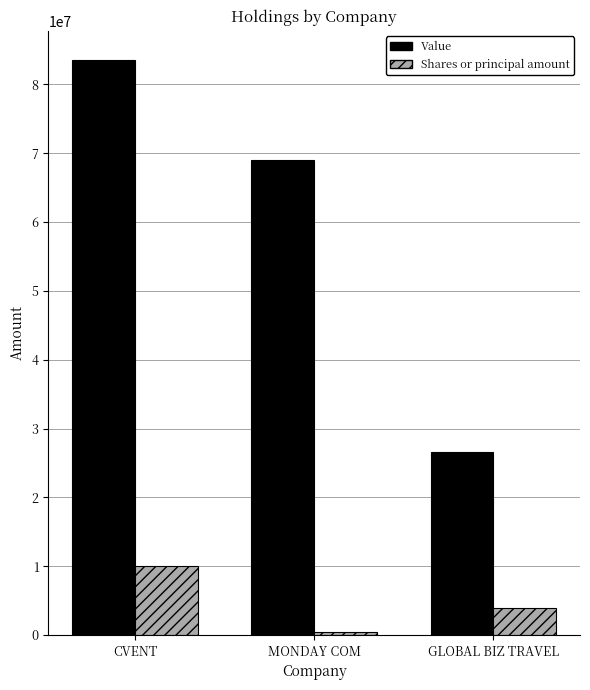

Which category has the highest value in the Shares or principal amount series?

CVENT